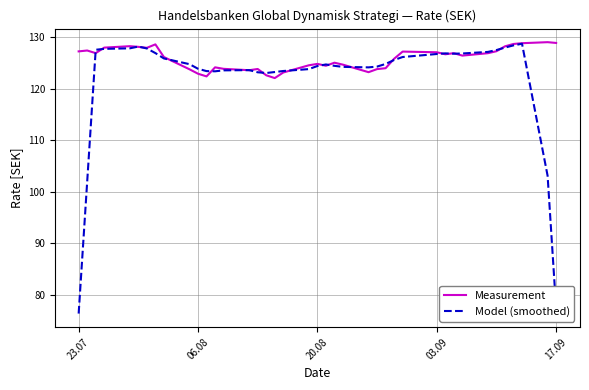

What is the lowest value of the Model (smoothed) series?

76.3